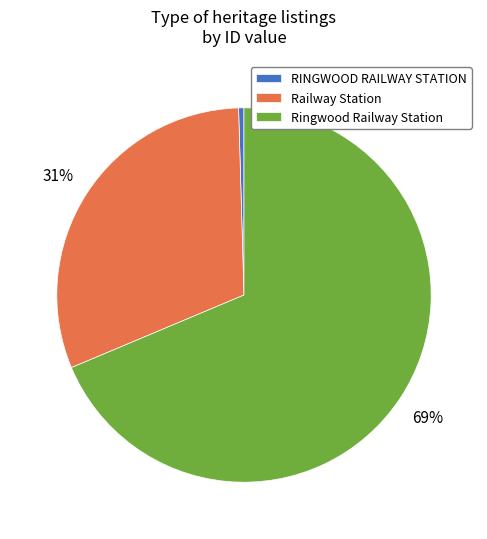

What is the largest slice in the pie chart?

Ringwood Railway Station